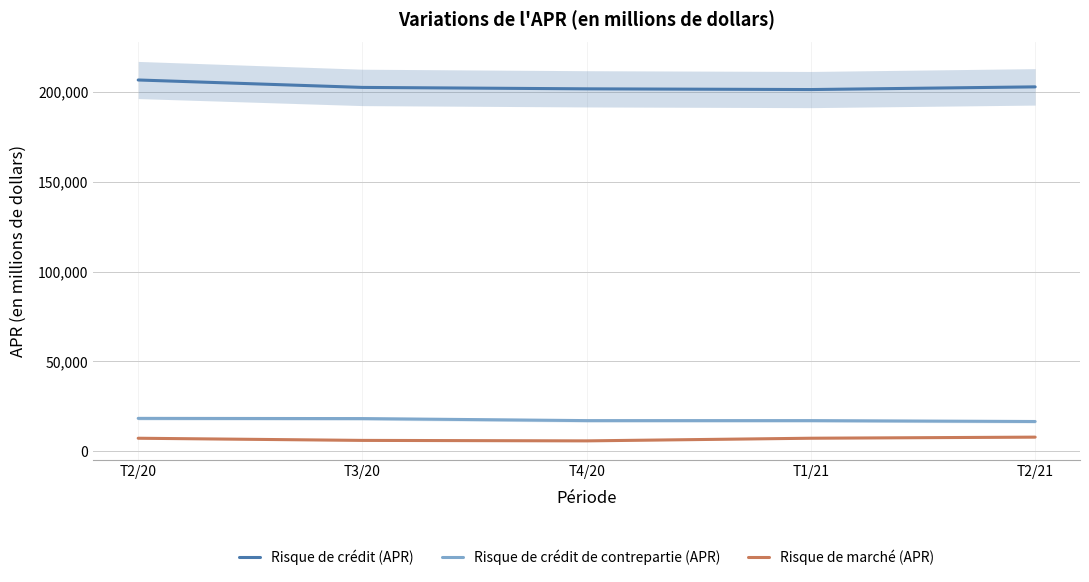

What are all the series names shown in the legend?

Risque de crédit (APR), Risque de crédit de contrepartie (APR), Risque de marché (APR)